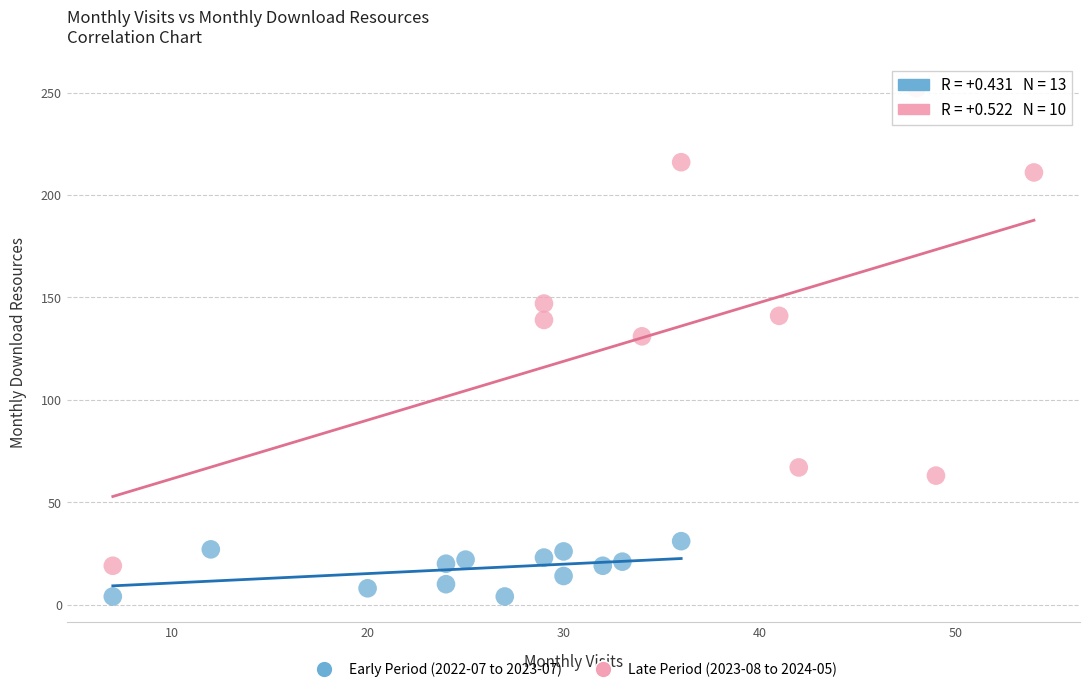

What are all the series names shown in the legend?

Early Period (2022-07 to 2023-07), Late Period (2023-08 to 2024-05)